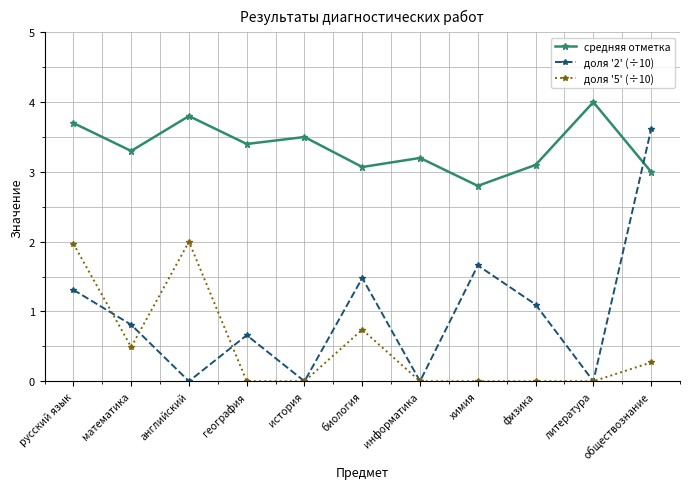

Is the value of доля '5' (÷10) at математика greater than the value of доля '2' (÷10) at информатика?

Yes